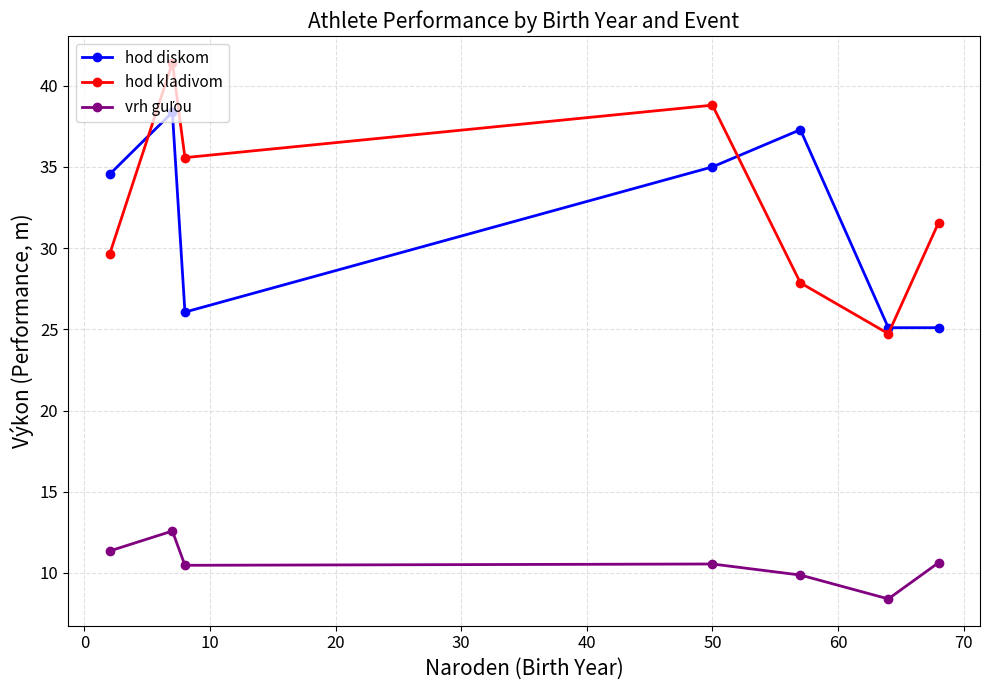

What is the minimum value shown in the chart?

8.4